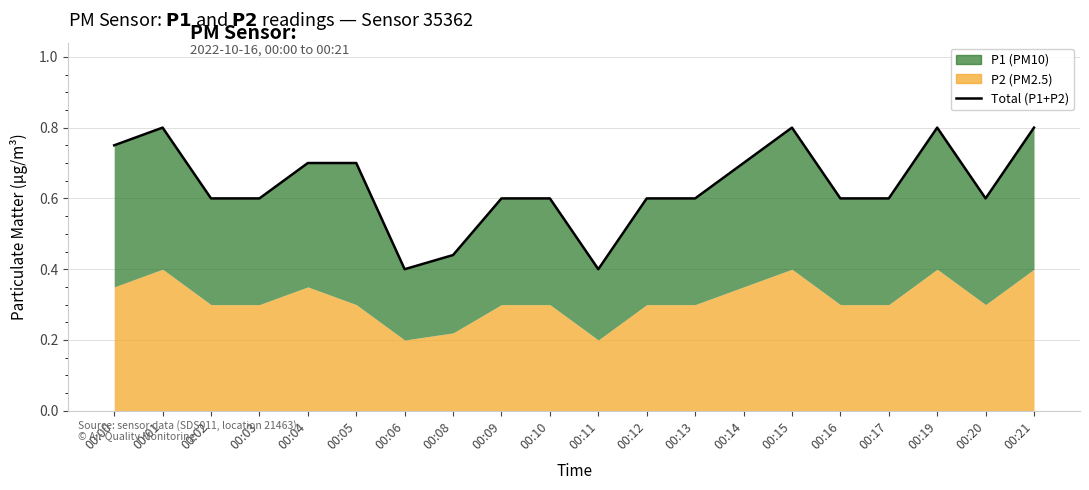

Does the chart display data point markers on the line(s)?

No